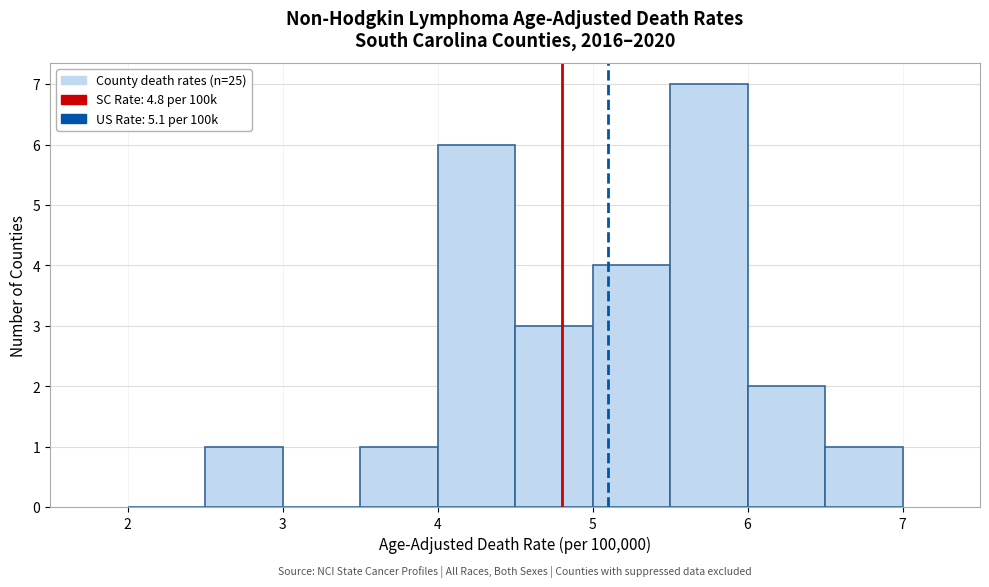

Over which range of the x-axis is the bar tallest?

5.5 to 6.0